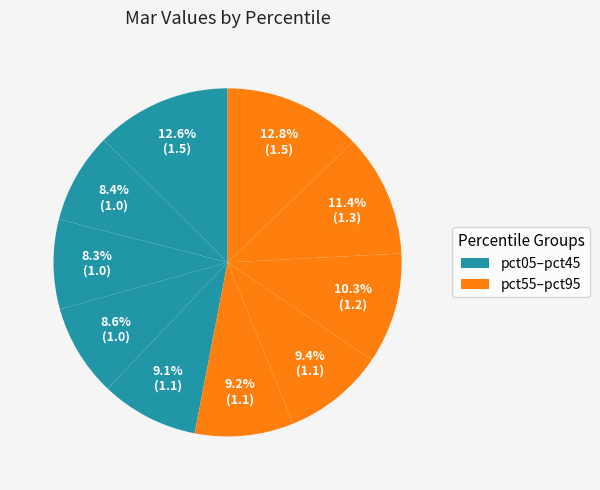

Rank the categories by value from lowest to highest.

pct25, pct15, pct35, pct45, pct55, pct65, pct75, pct85, pct05, pct95